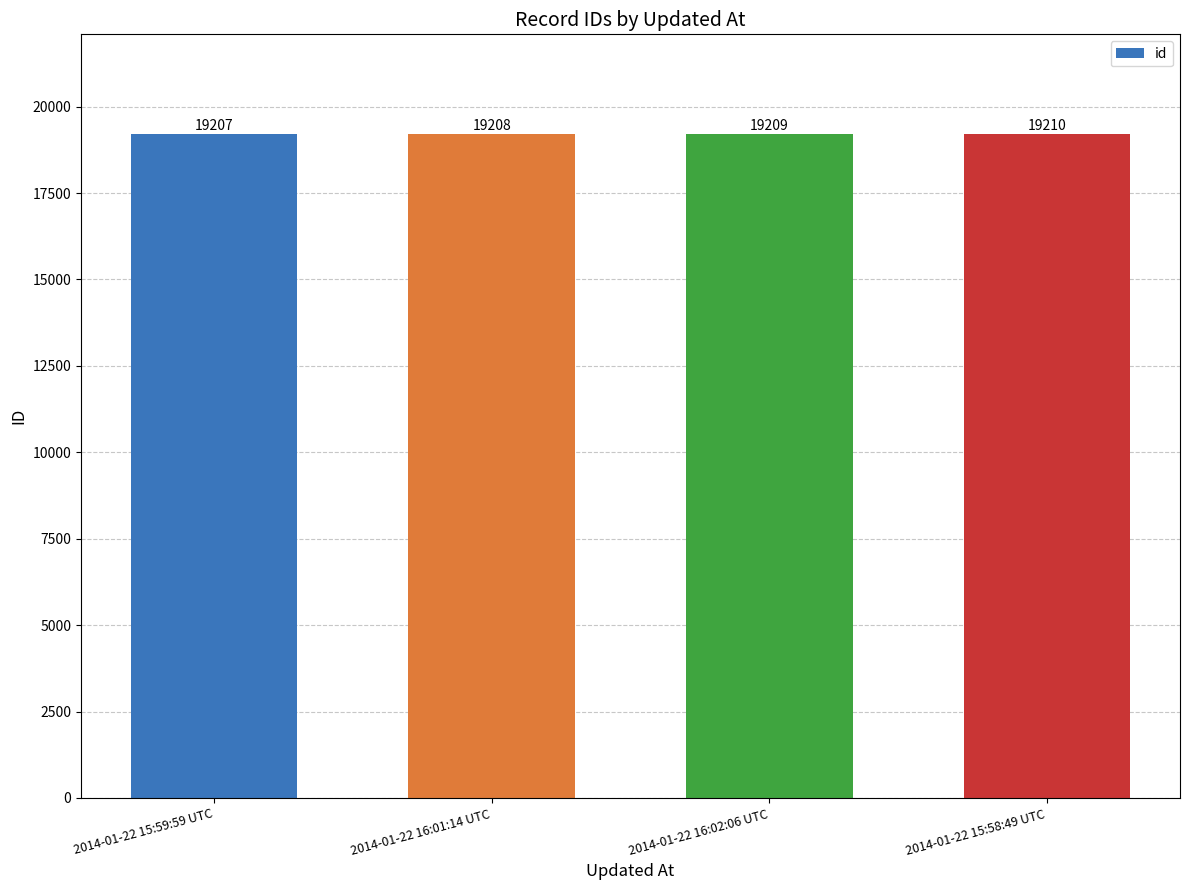

How many values are between 19208 and 19210?

3